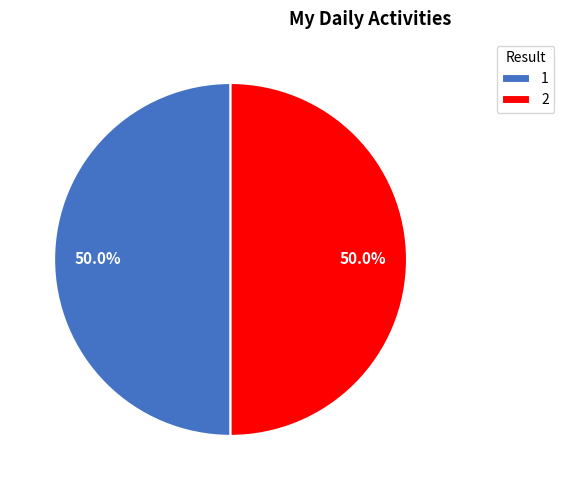

Approximately how many times larger is the value at 1 compared to 2?

1.0